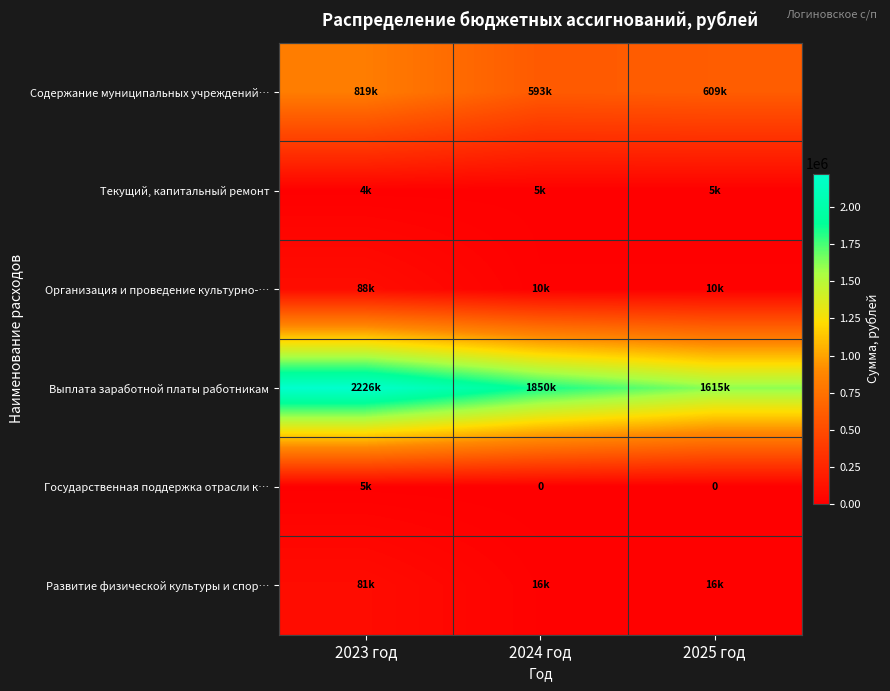

Rank the series at 2023 год from lowest to highest value.

Текущий, капитальный ремонт, Государственная поддержка отрасли к…, Развитие физической культуры и спор…, Организация и проведение культурно-…, Содержание муниципальных учреждений…, Выплата заработной платы работникам